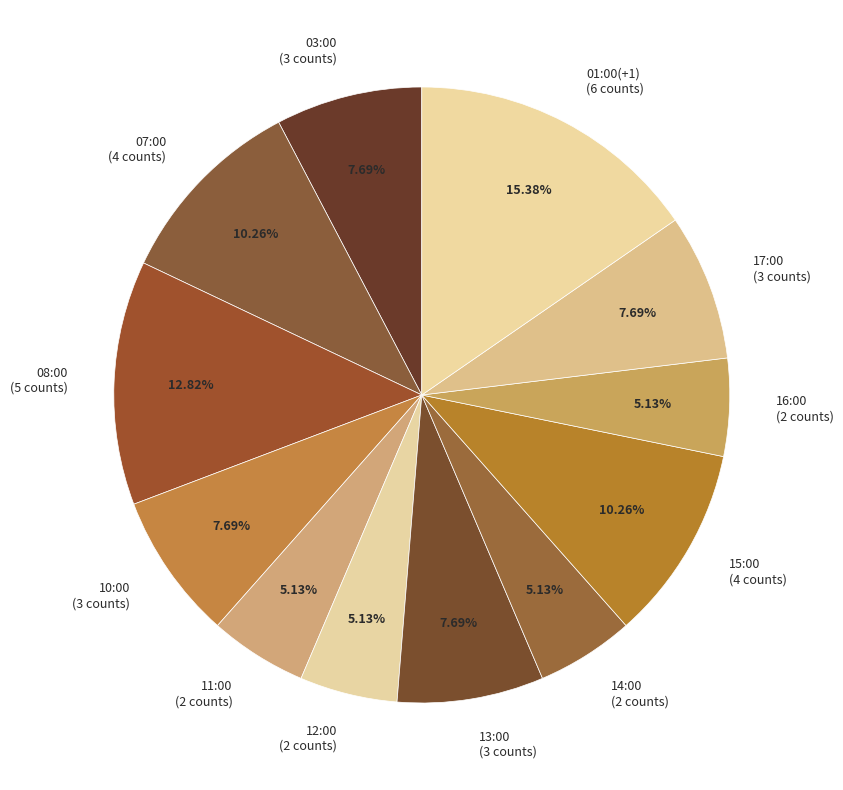

Count the number of slices in the pie.

12